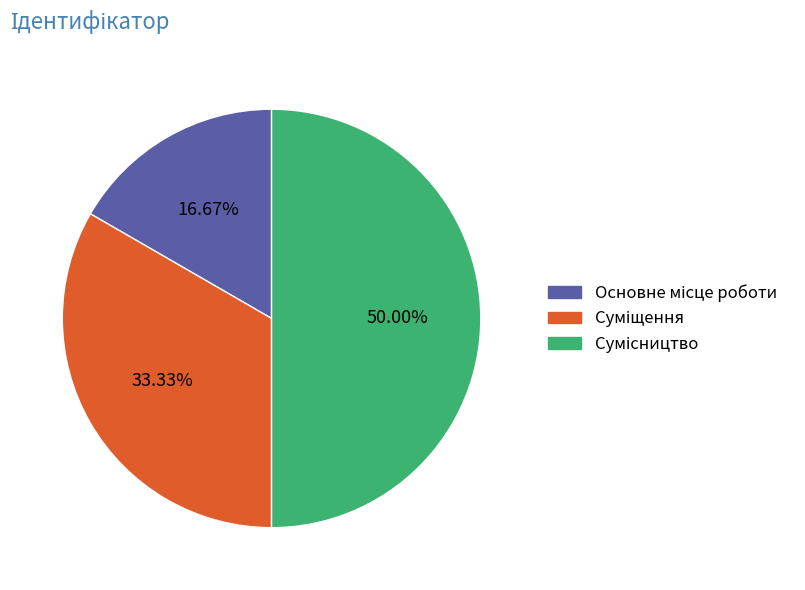

Rank the categories by value from highest to lowest.

Сумісництво, Суміщення, Основне місце роботи